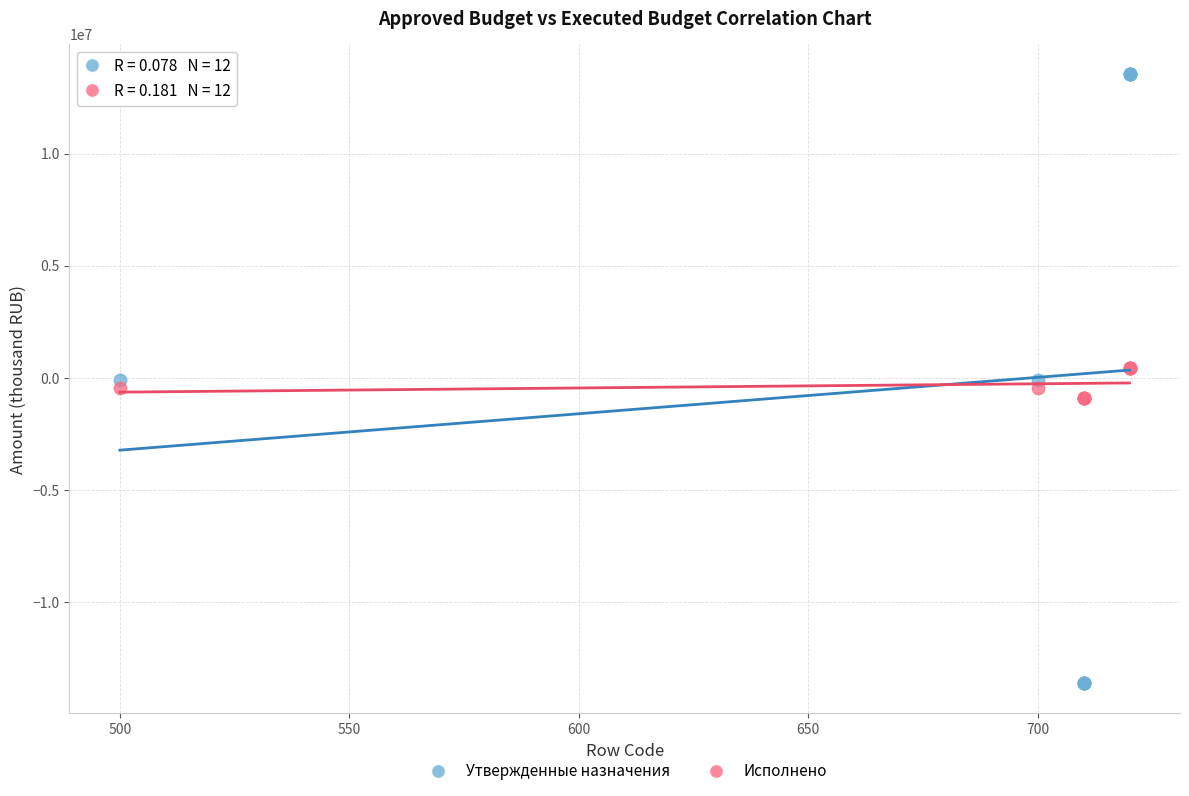

Which series contains the lowest Y value?

Утвержденные назначения